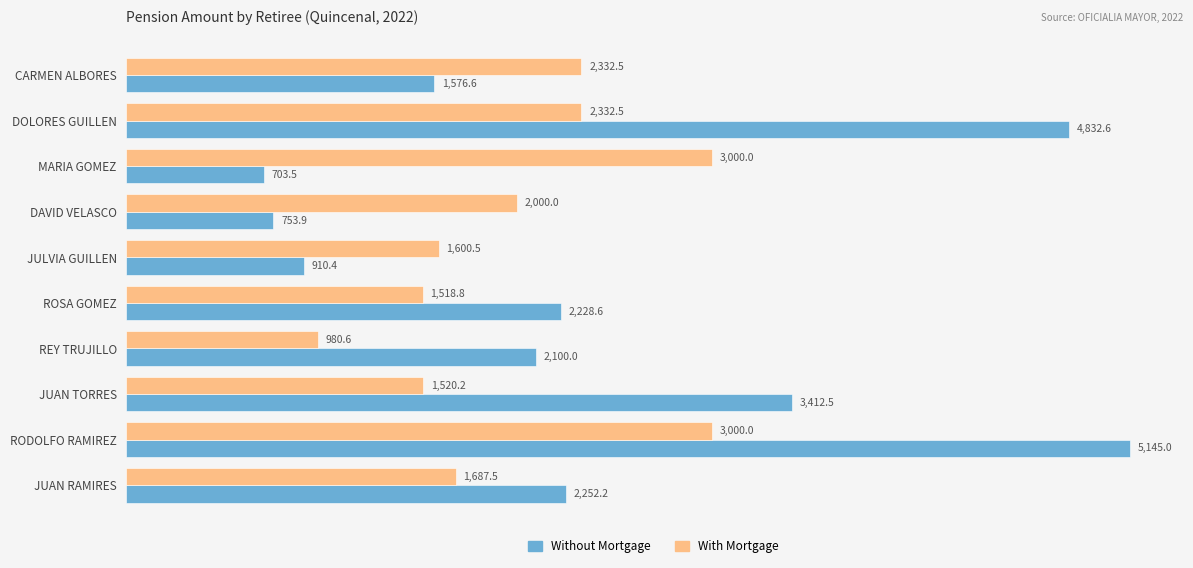

What value does the With Mortgage series have at REY TRUJILLO?

980.6